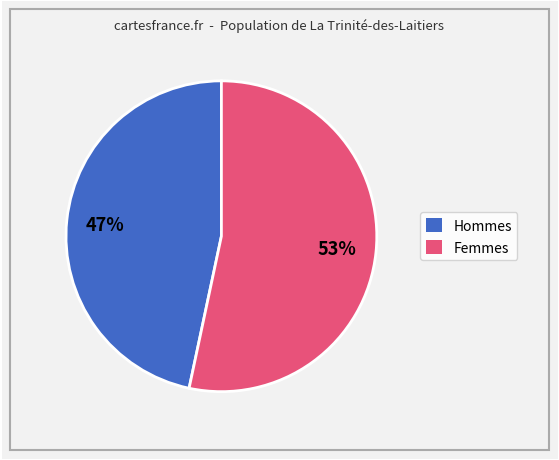

Is there a majority slice in this chart?

Yes